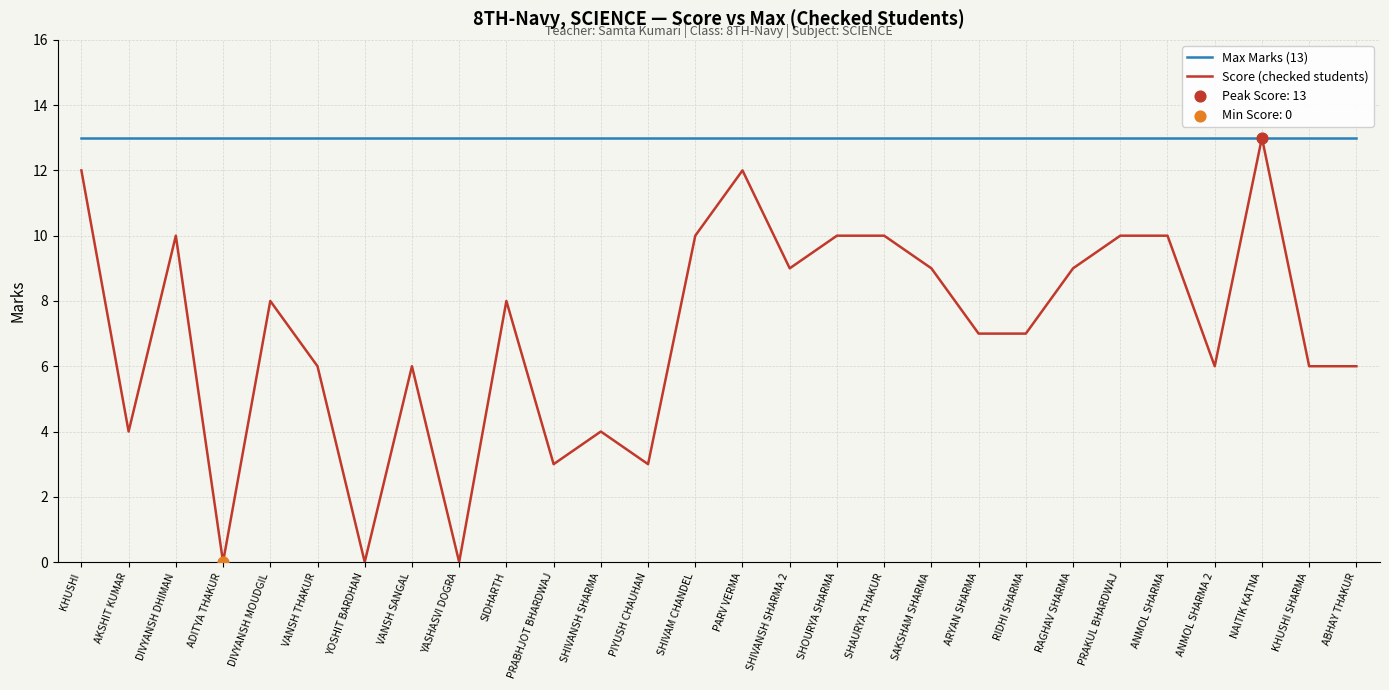

What is the spread (max minus min) of values at KHUSHI SHARMA?

7